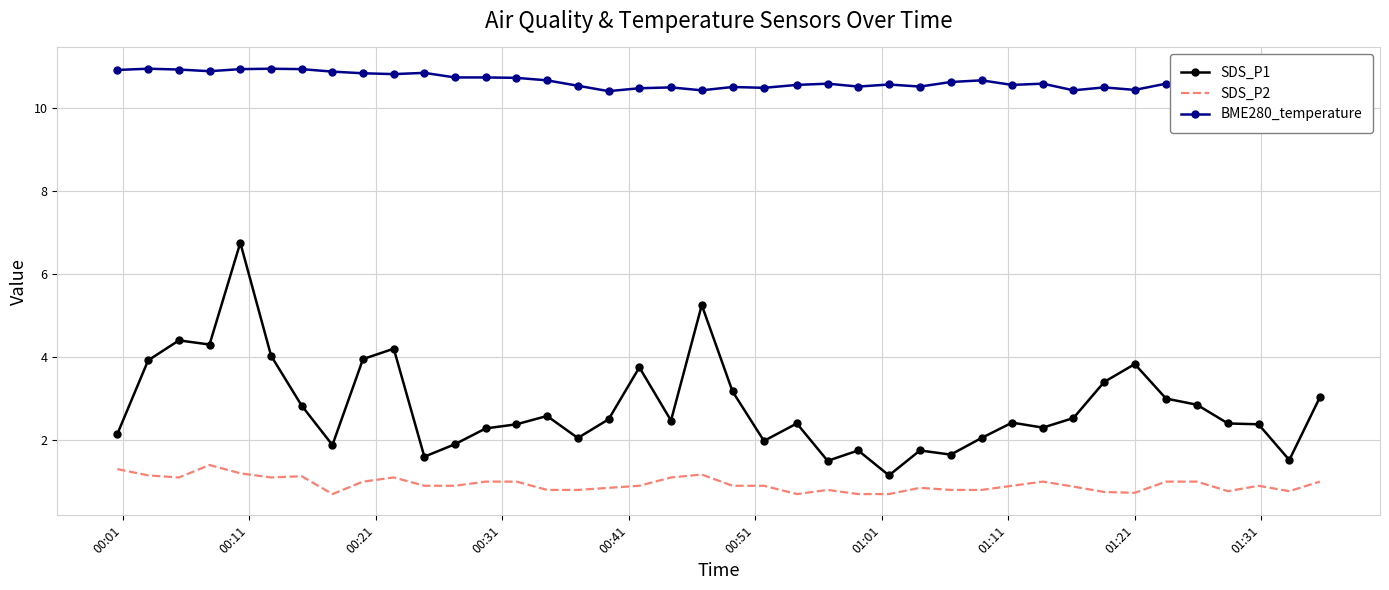

Count the number of data series in this chart.

3